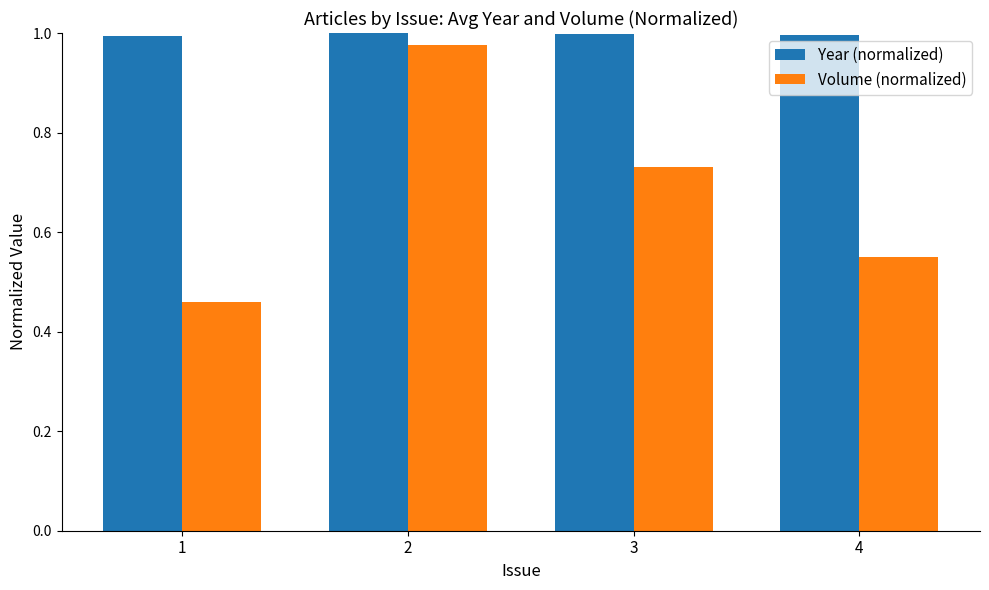

Which series changed the most between 1 and 4?

Volume (normalized)